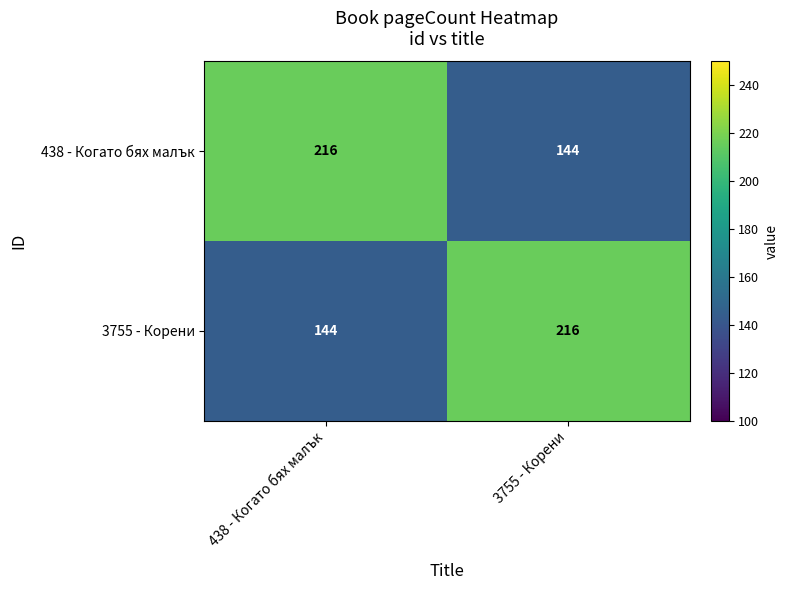

Reading left to right, transcribe all the data shown in this chart.

438 - Когато бях малък: 438 - Когато бях малък=216	3755 - Корени=144
3755 - Корени: 438 - Когато бях малък=144	3755 - Корени=216